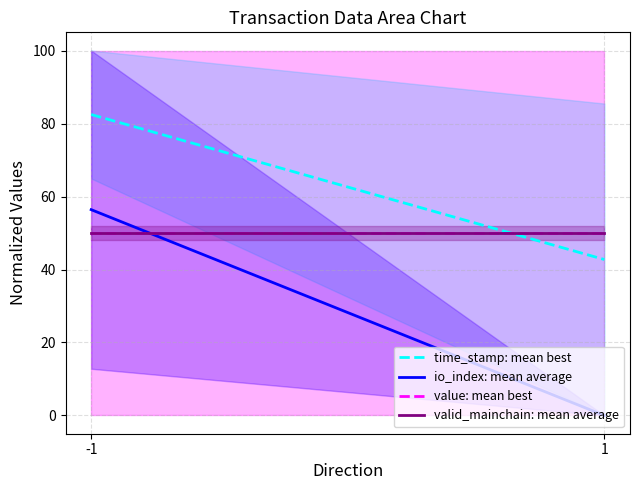

Reading left to right, list all the values displayed in this chart.

time_stamp: mean best: -1=82.5	1=42.7
io_index: mean average: -1=56.4	1=0.0
value: mean best: -1=50.0	1=50.0
valid_mainchain: mean average: -1=50.0	1=50.0